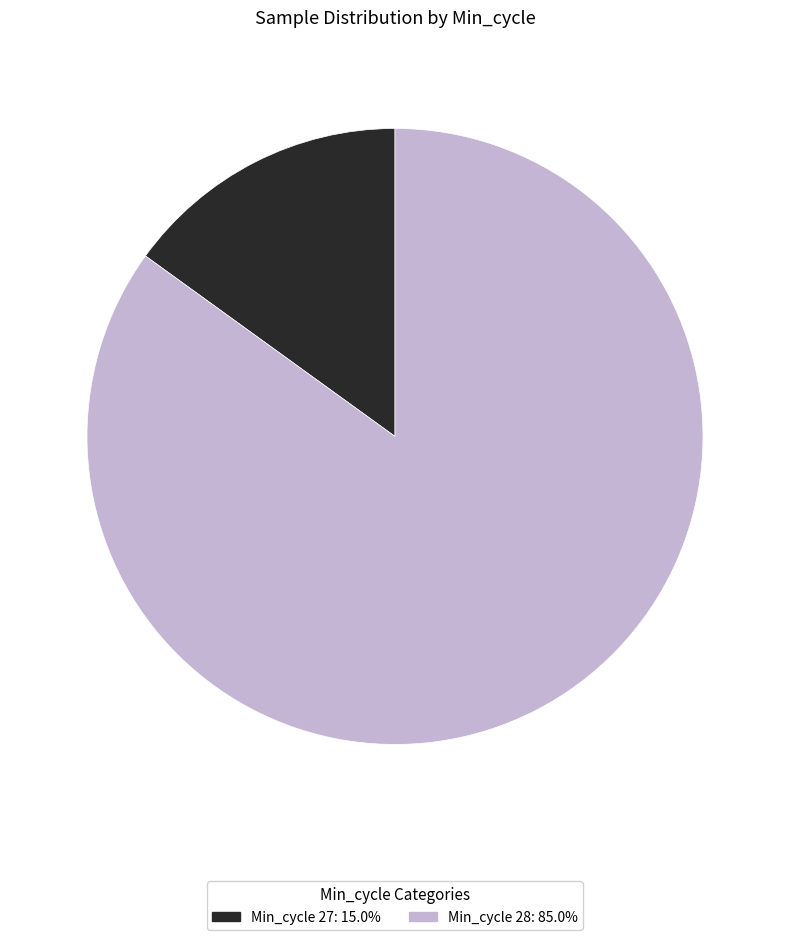

Does any single category account for the majority?

Yes